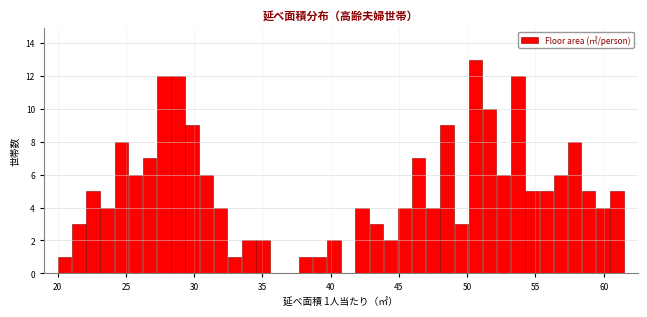

Around what value on the x-axis is the tallest bar? Give the approximate position of its centre, as read against the axis.

50.5